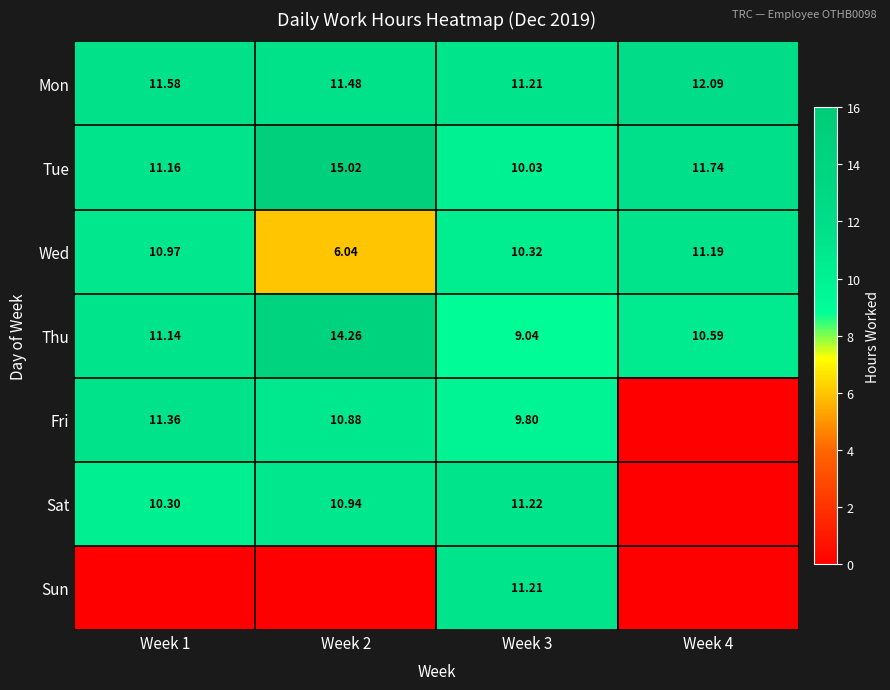

Count the number of data series in this chart.

7